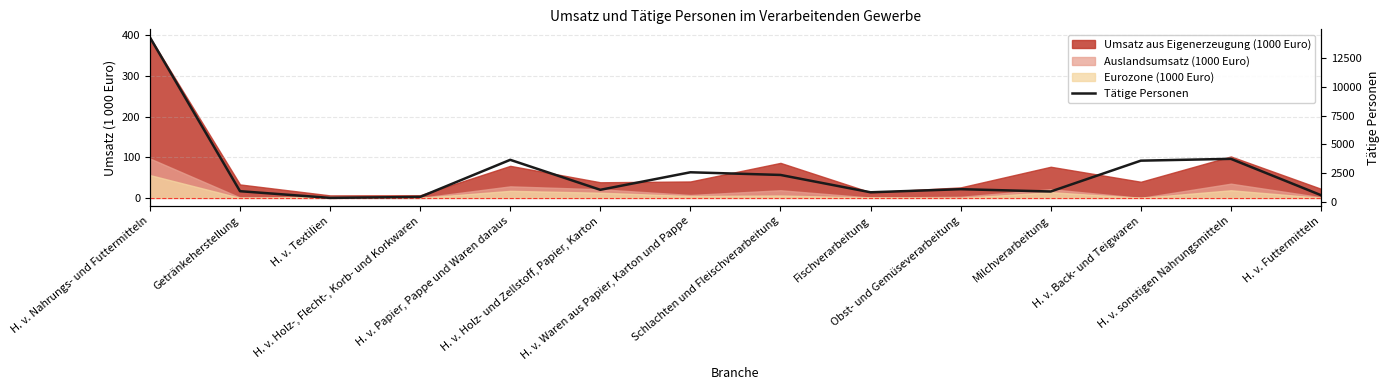

What is the difference between the values at Fischverarbeitung and H. v. Holz- und Zellstoff, Papier, Karton?

215